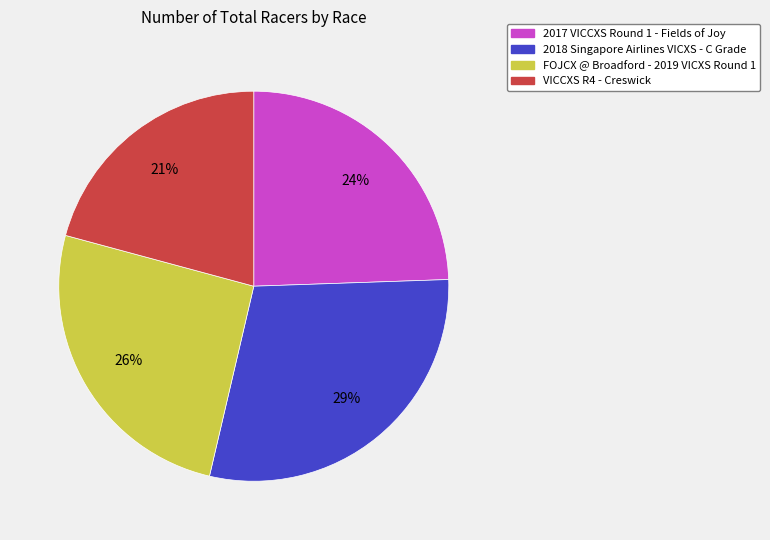

To the nearest percent, what is the difference between the 2018 Singapore Airlines VICXS - C Grade and VICCXS R4 - Creswick slice percentages?

8%